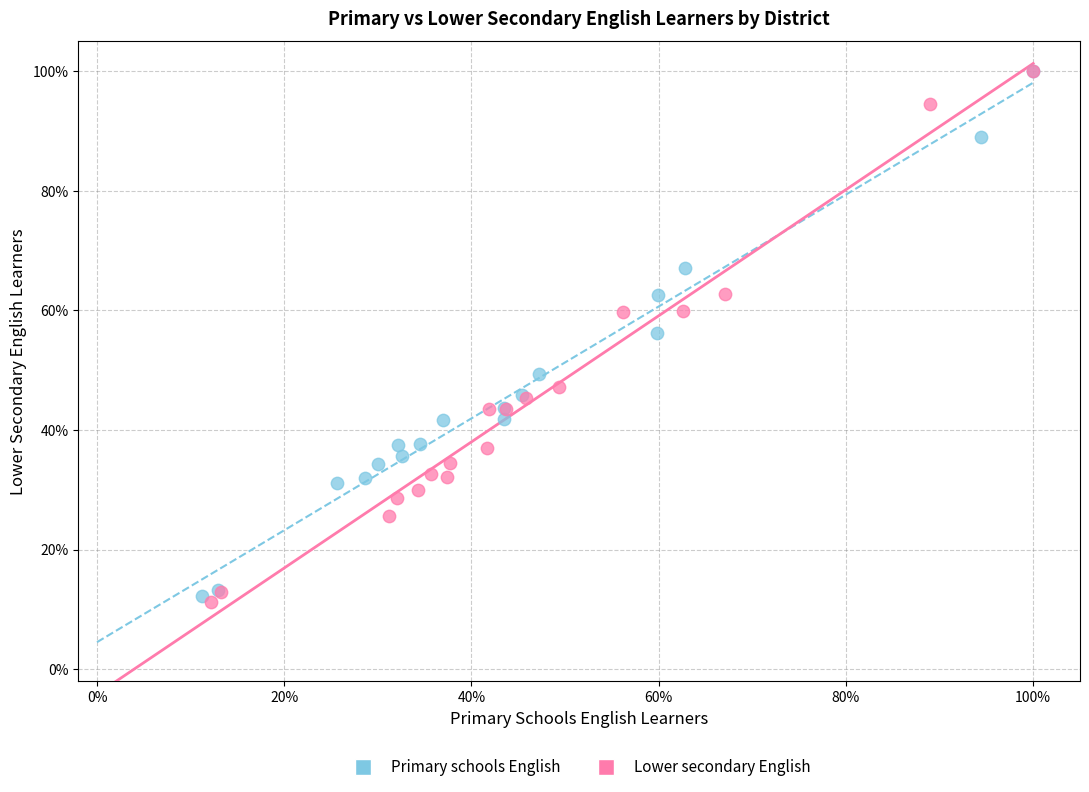

Which series has the widest spread of Y values?

Lower secondary English